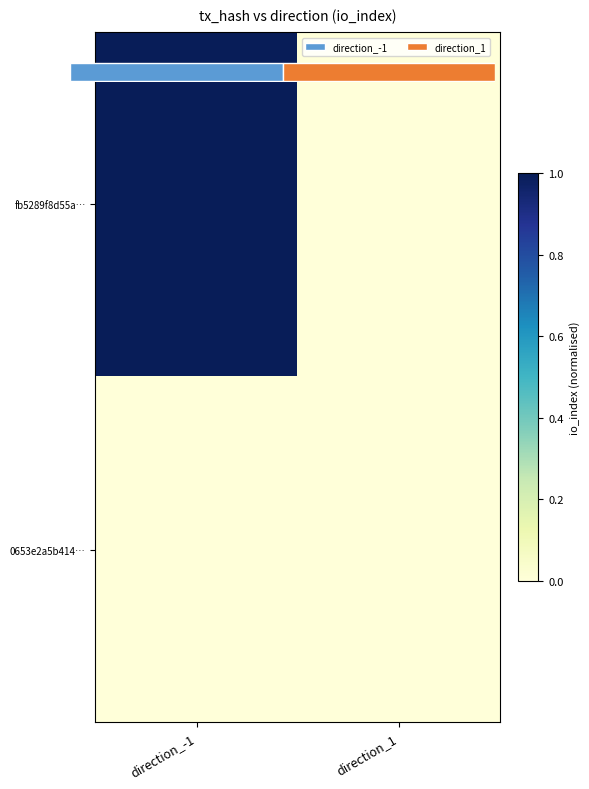

At which category is the sum across all series the highest?

direction_-1